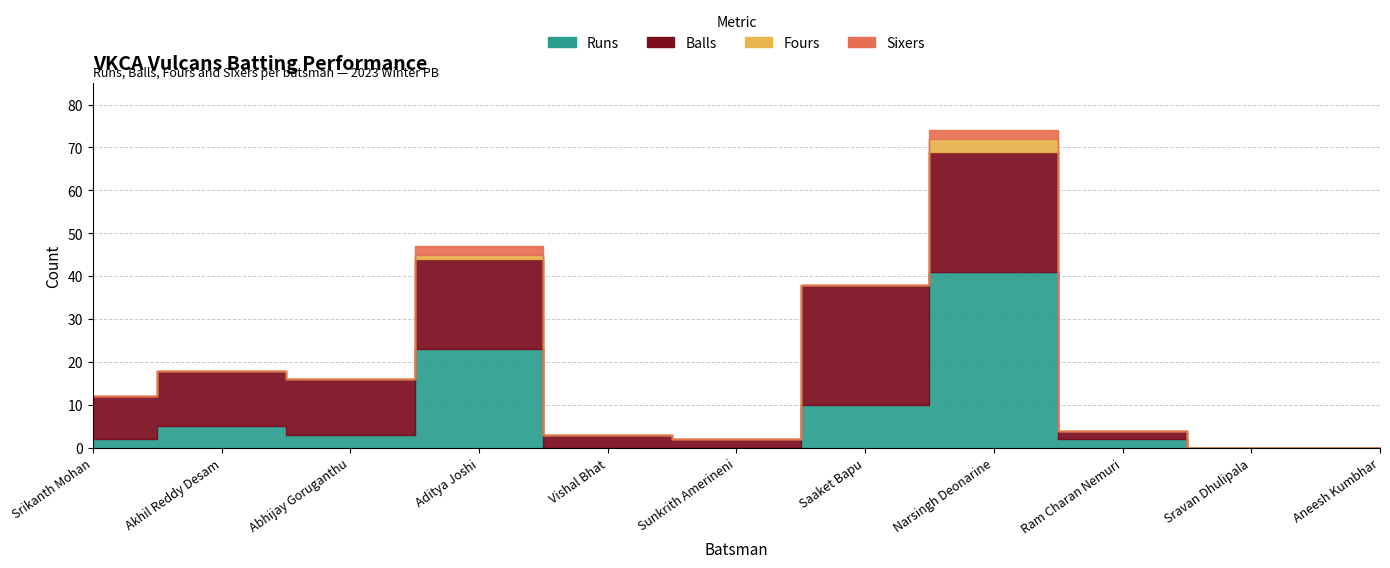

Between which two adjacent categories do Balls and Runs first intersect?

Abhijay Goruganthu and Aditya Joshi